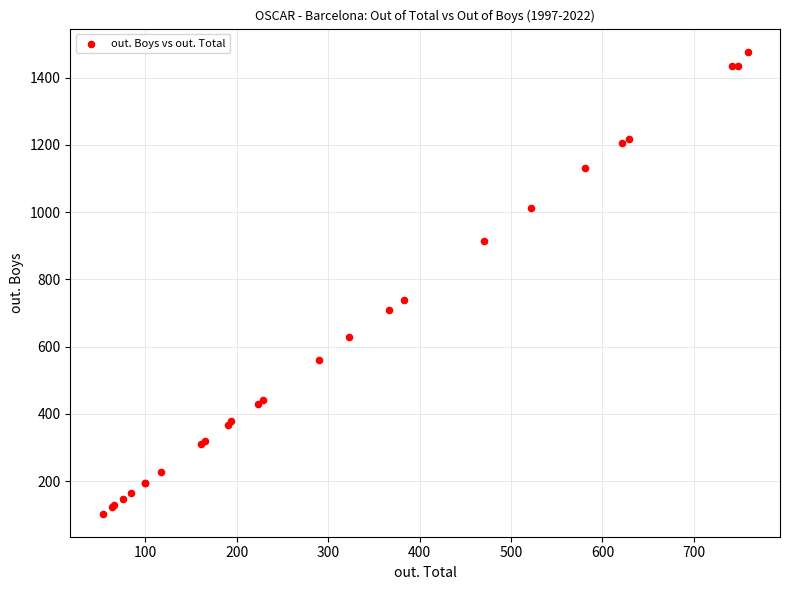

What Y value in the scatter plot is closest to 790?

739